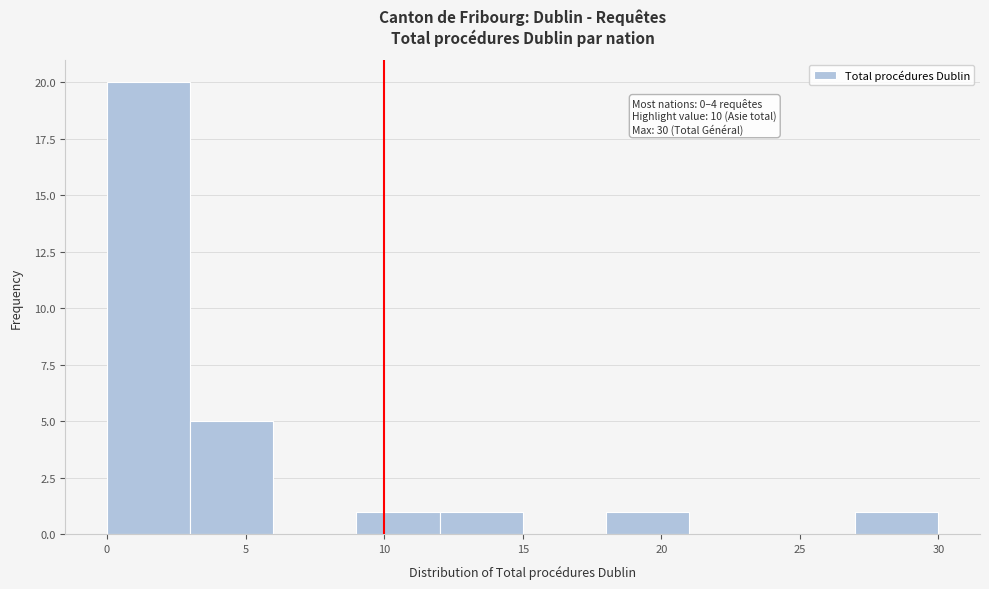

Over which range of the x-axis is the bar tallest?

0 to 3